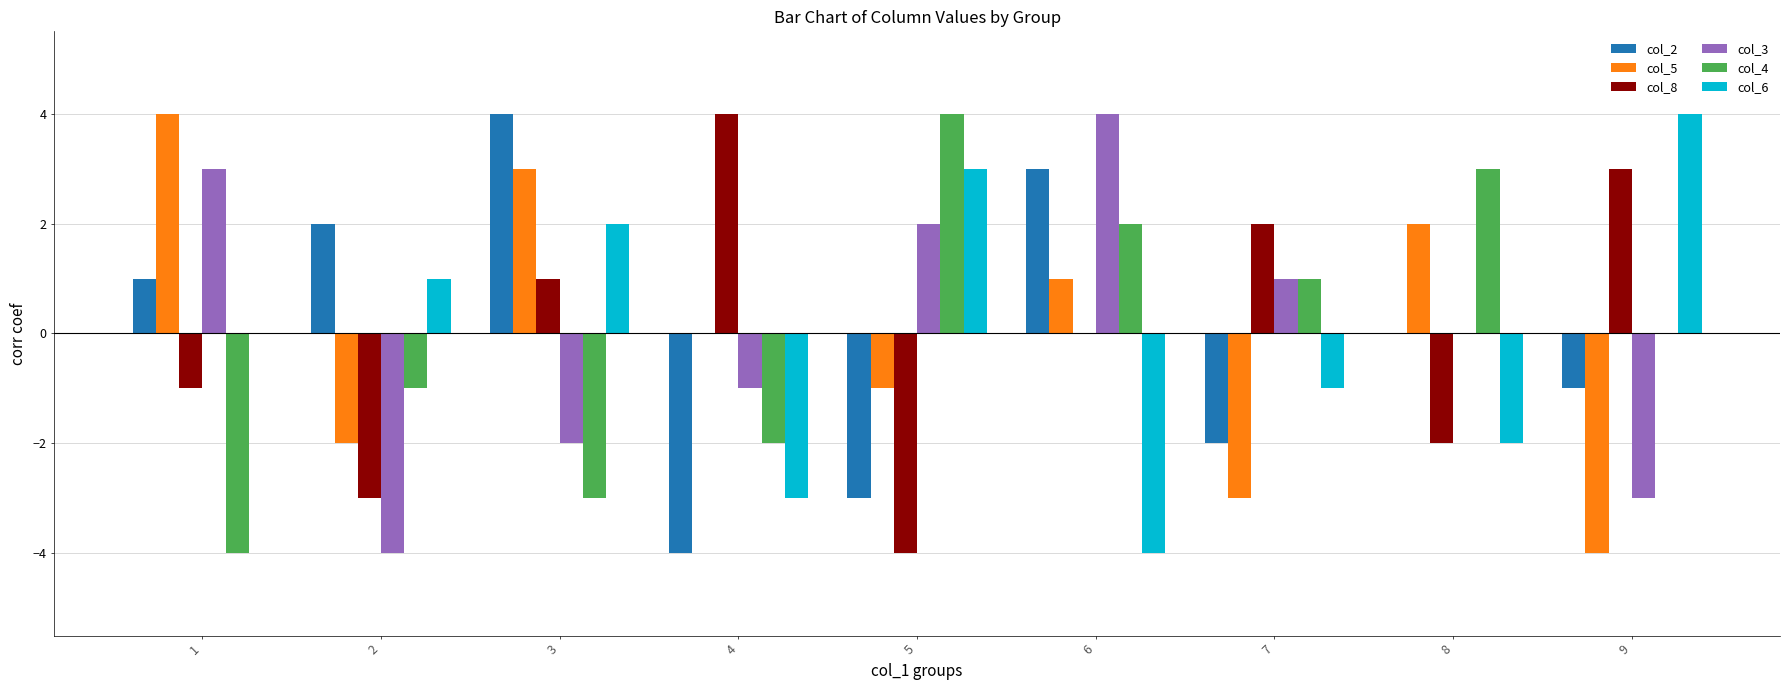

Is it true that col_6 equals 2 at 3?

True